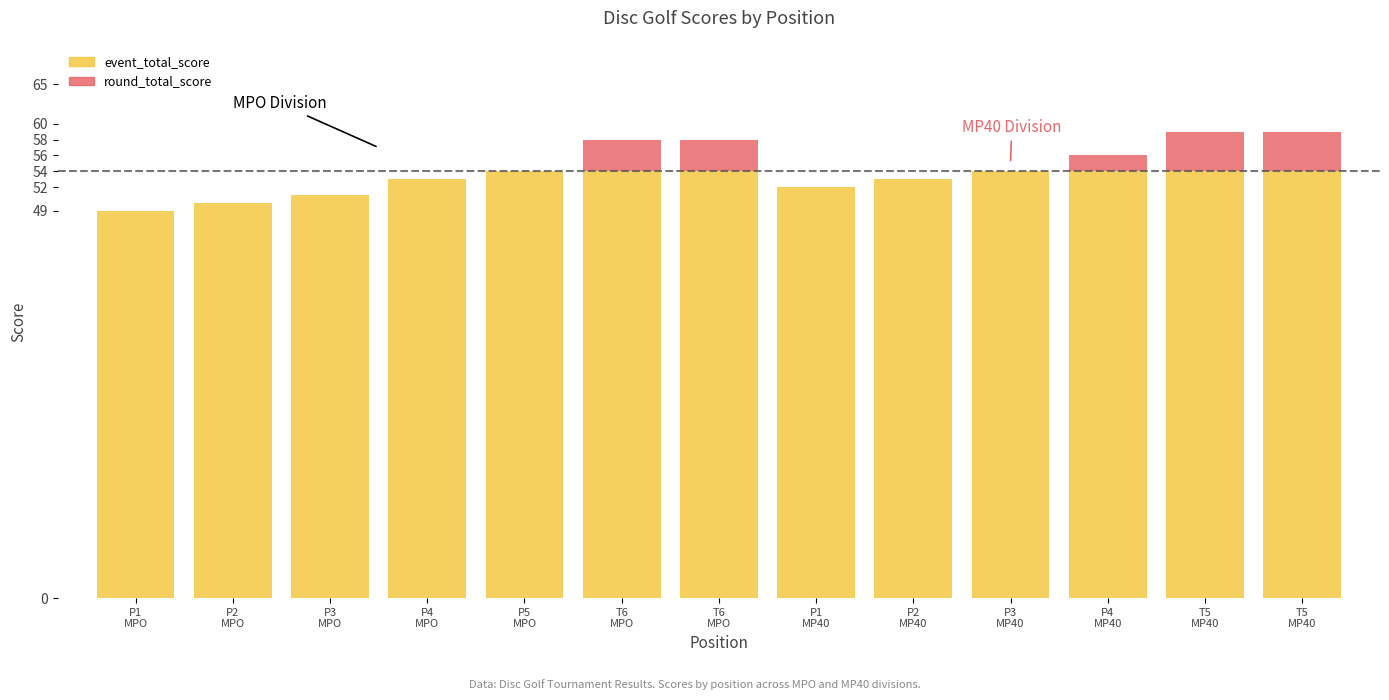

How many distinct data groups are displayed?

2